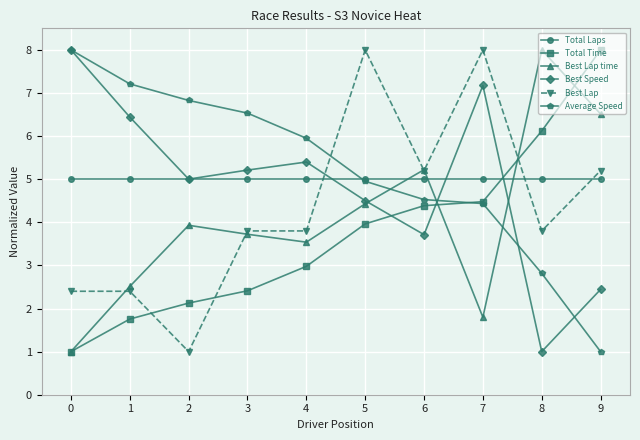

What are all the series names shown in the legend?

Total Laps, Total Time, Best Lap time, Best Speed, Best Lap, Average Speed